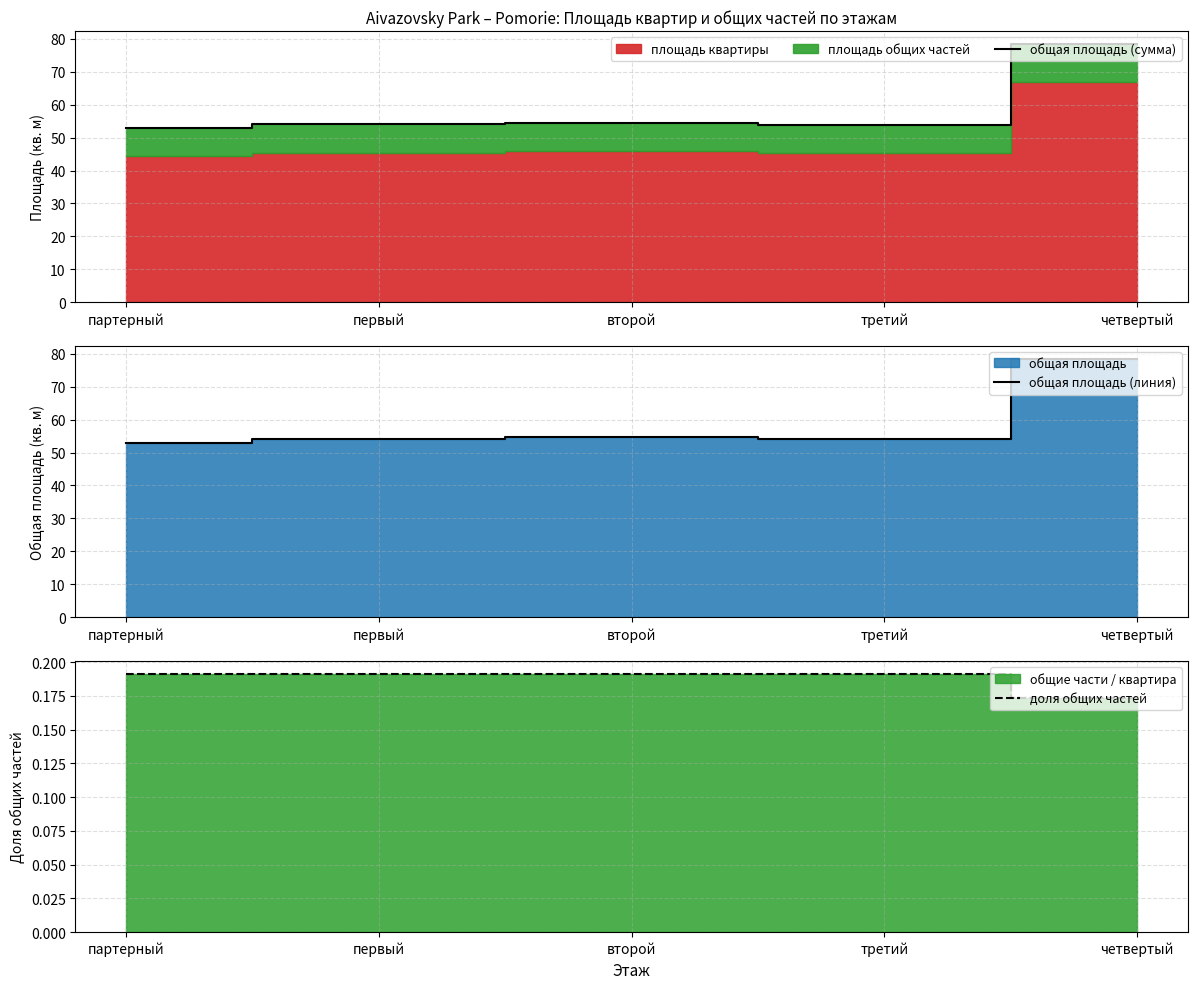

Which has a higher value, партерный or первый?

первый